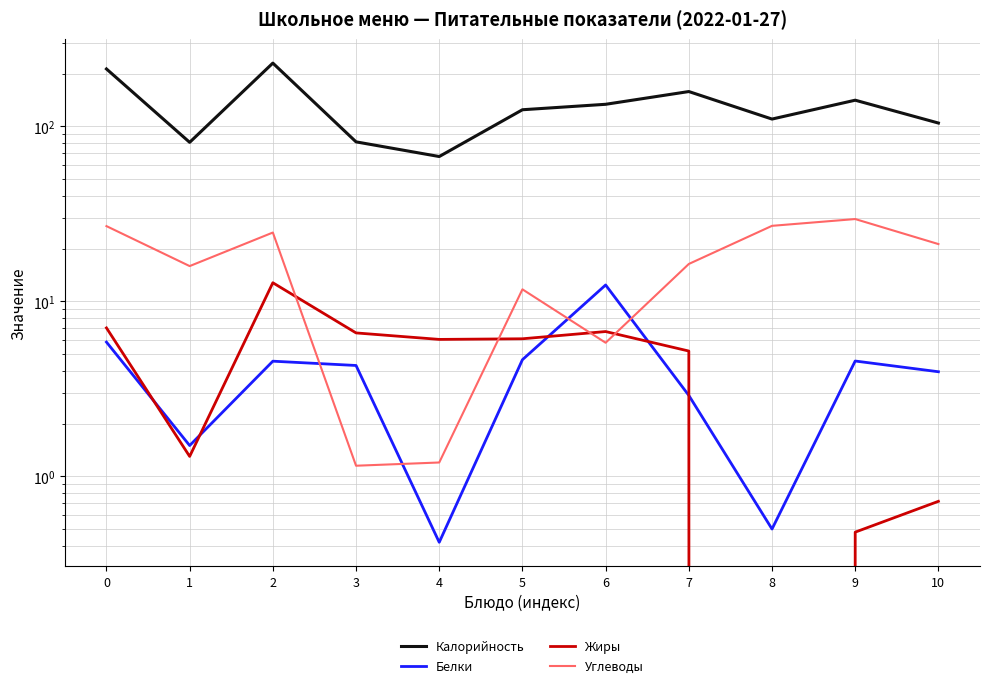

What is the sum of the Белки values at 4 and 8?

0.9